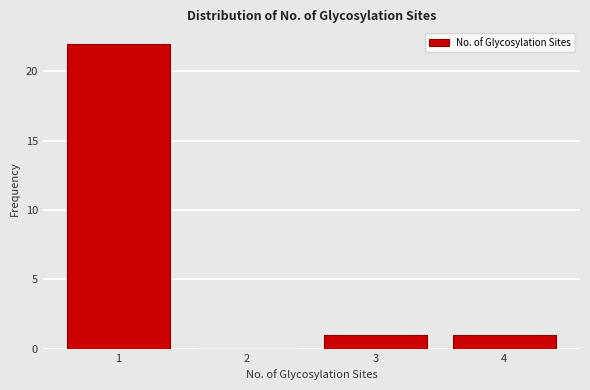

How tall is the bar that spans 2.5 to 3.5 on the x-axis? The values are not printed on the chart, so give them approximately, as read against the axis.

1